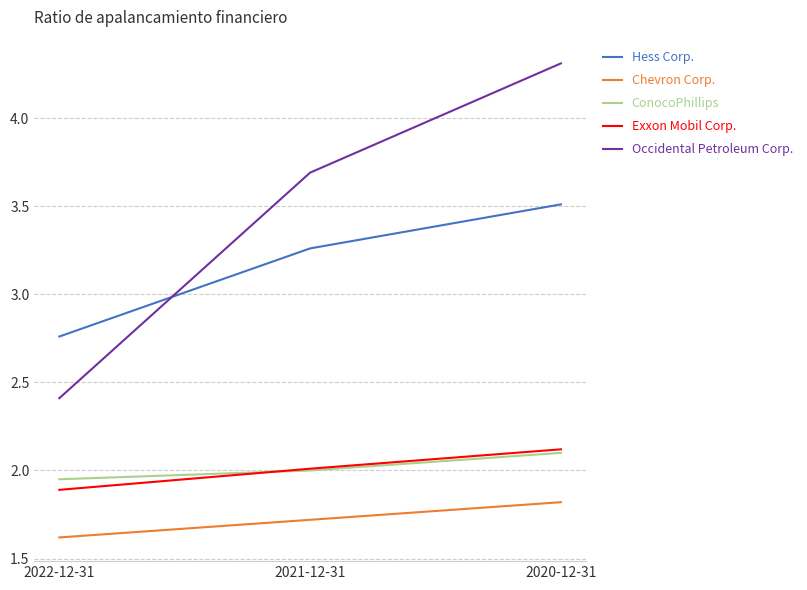

How many series are shown in this chart?

5